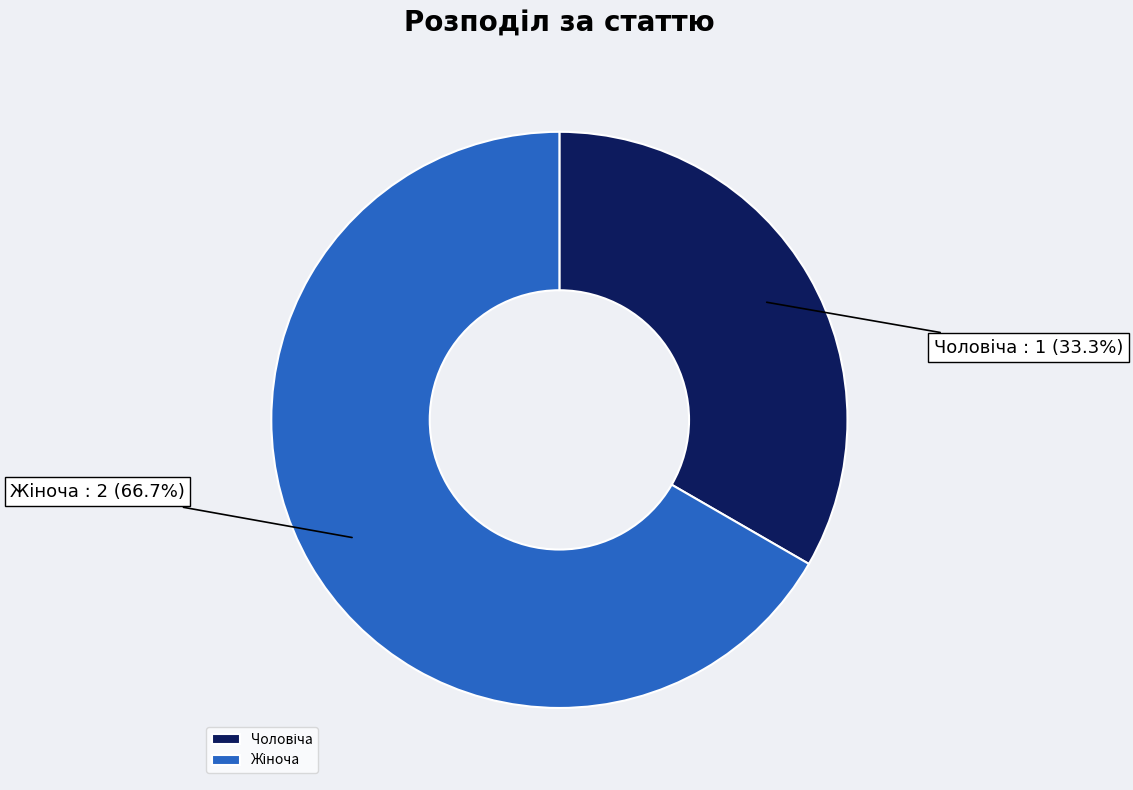

Is there any slice that represents more than half of the pie?

Yes